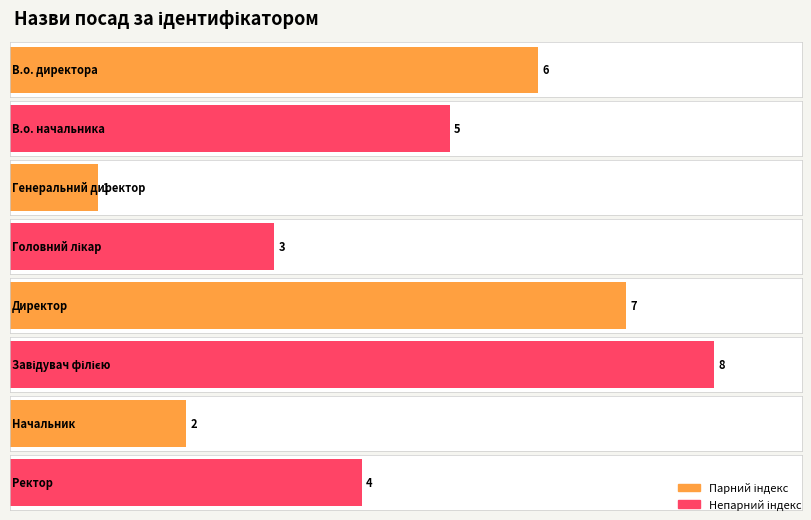

What is the label of the 8th bar from the left?

Ректор